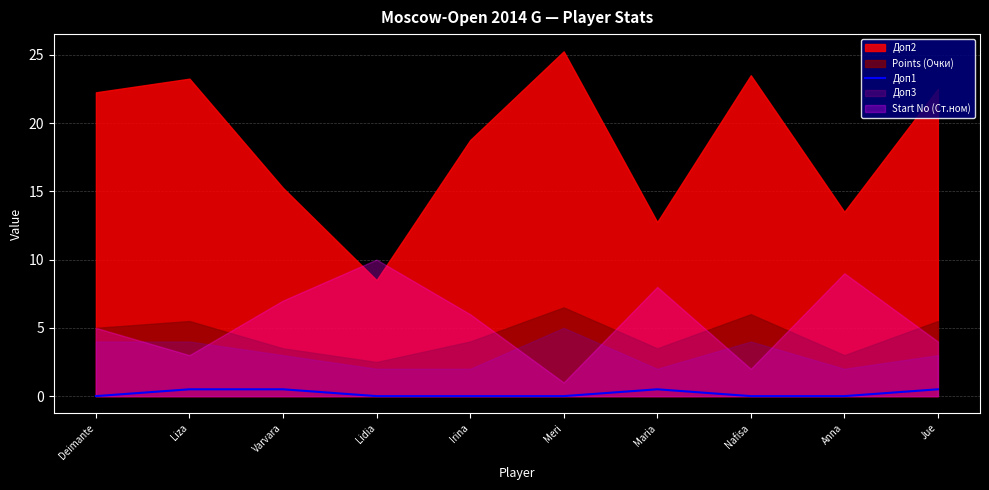

What position from the right is Deimante?

10